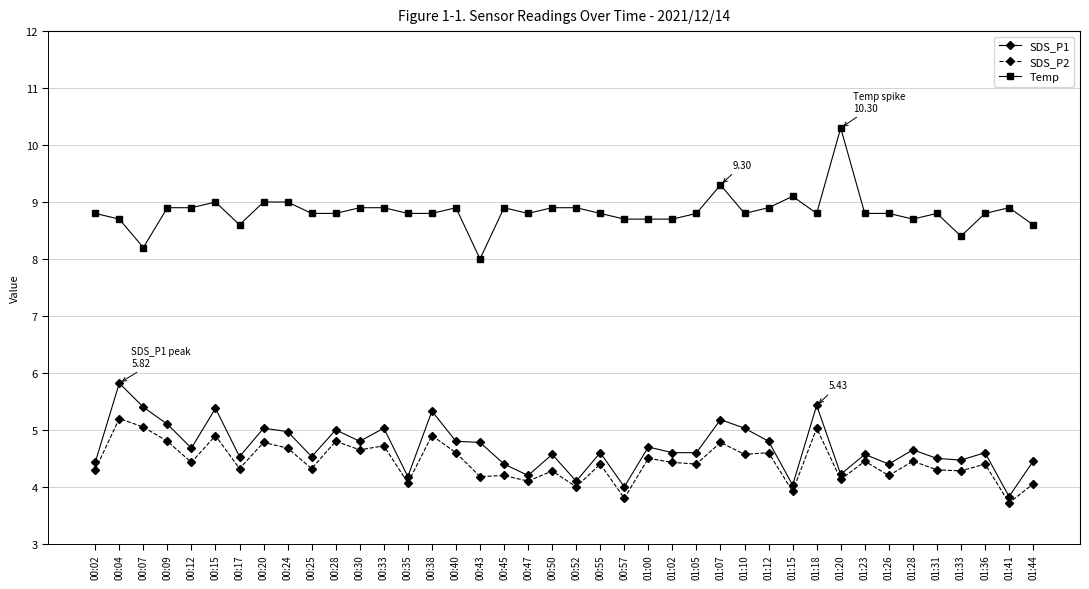

How many series are shown in this chart?

3